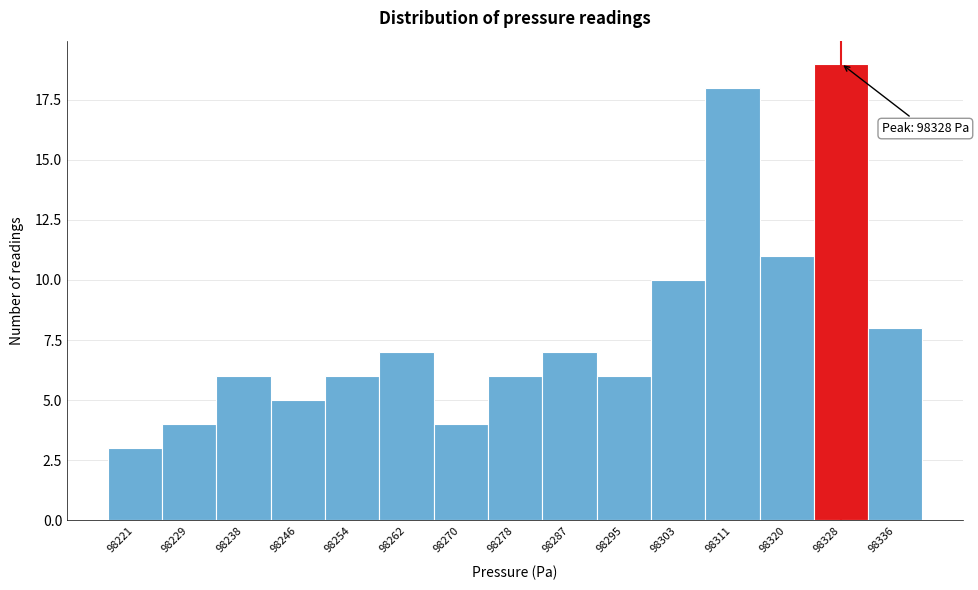

Which range on the x-axis has the tallest bar?

98323.6 to 98331.8